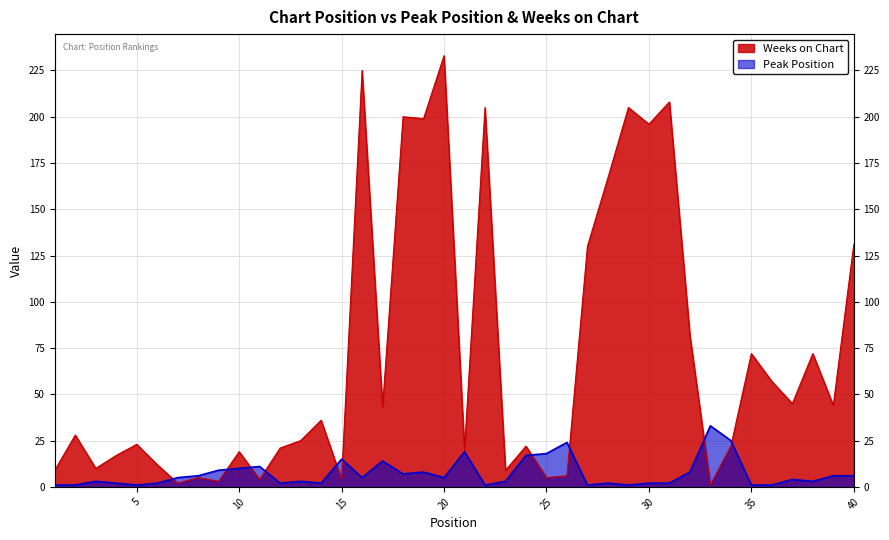

Reading left to right, list all the values displayed in this chart.

Weeks on Chart: 1=9	2=28	3=10	4=17	5=23	6=12	7=2	8=5	9=3	10=19	11=4	12=21	13=25	14=36	15=4	16=225	17=43	18=200	19=199	20=233	21=20	22=205	23=9	24=22	25=5	26=6	27=130	28=167	29=205	30=196	31=208	32=82	33=1	34=22	35=72	36=57	37=45	38=72	39=44	40=131
Peak Position: 1=1	2=1	3=3	4=2	5=1	6=2	7=5	8=6	9=9	10=10	11=11	12=2	13=3	14=2	15=15	16=5	17=14	18=7	19=8	20=5	21=19	22=1	23=3	24=17	25=18	26=24	27=1	28=2	29=1	30=2	31=2	32=8	33=33	34=25	35=1	36=1	37=4	38=3	39=6	40=6